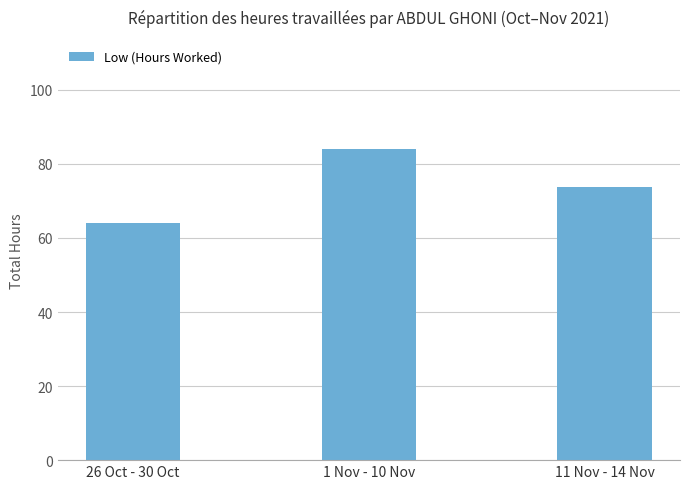

What is the ratio of the value at 11 Nov - 14 Nov to the value at 1 Nov - 10 Nov?

0.9